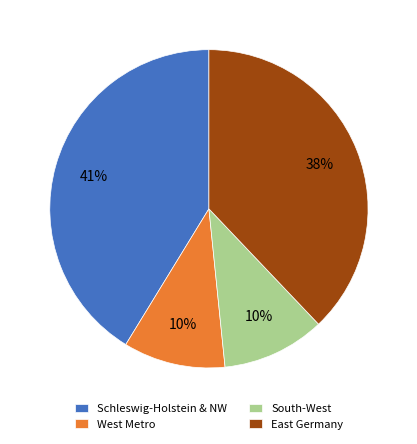

Which category has the biggest portion of the pie?

Schleswig-Holstein & NW